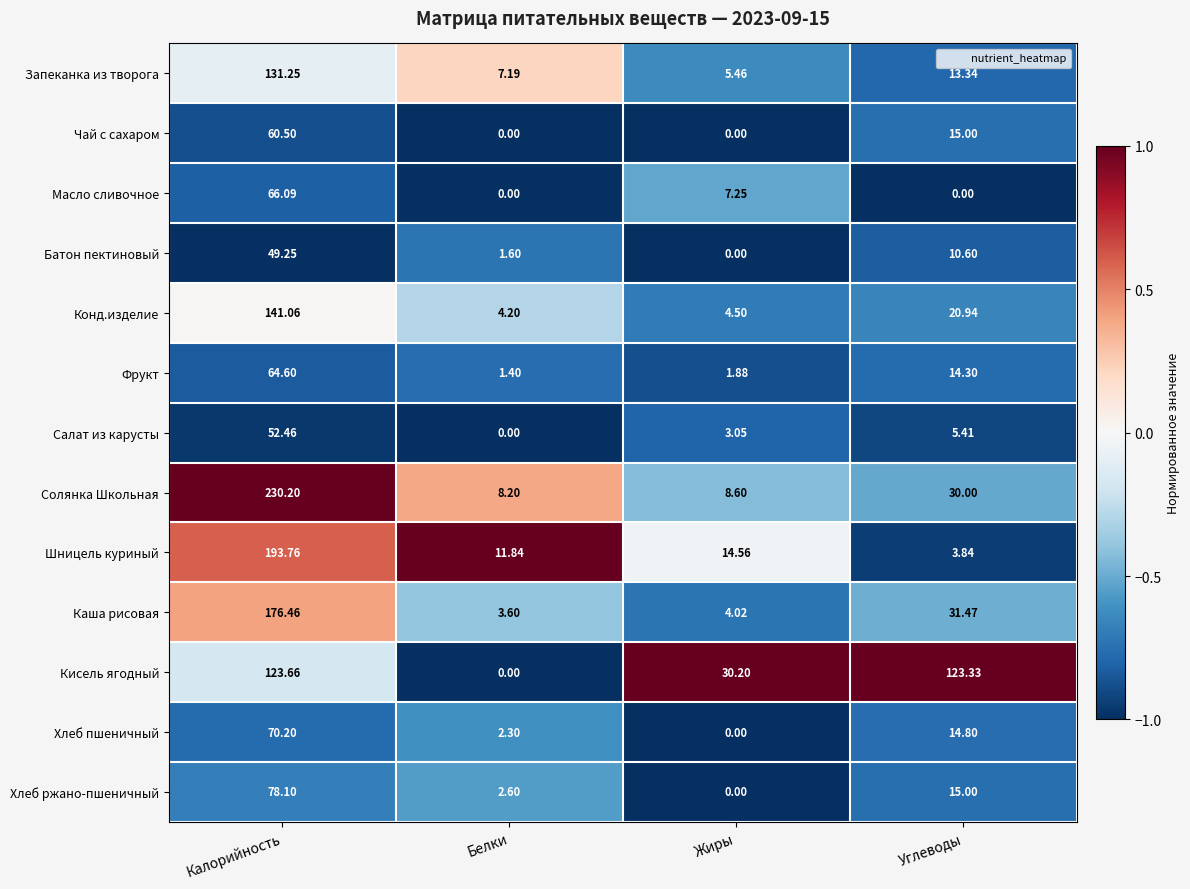

Which series changed the most between Белки and Углеводы?

Кисель ягодный